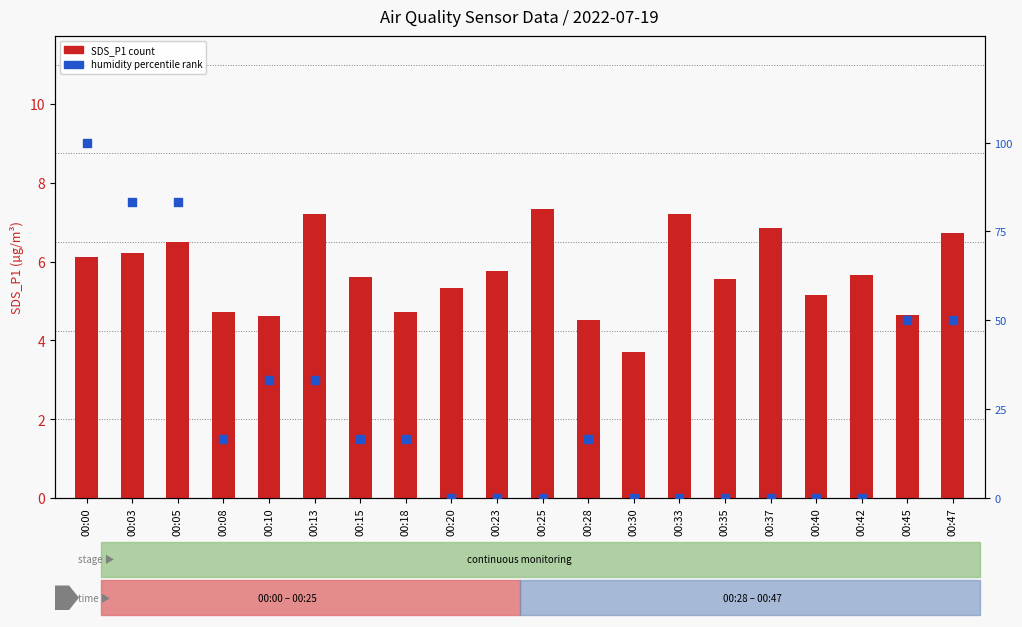

Is the value of humidity % rank at 00:20 greater than the value of SDS_P1 count at 00:10?

No